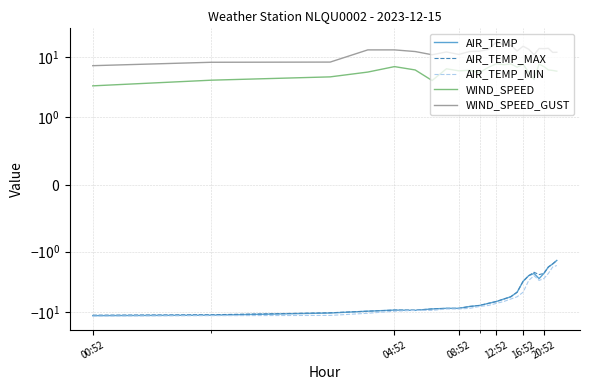

Where is AIR_TEMP nearest to the value -6?

13